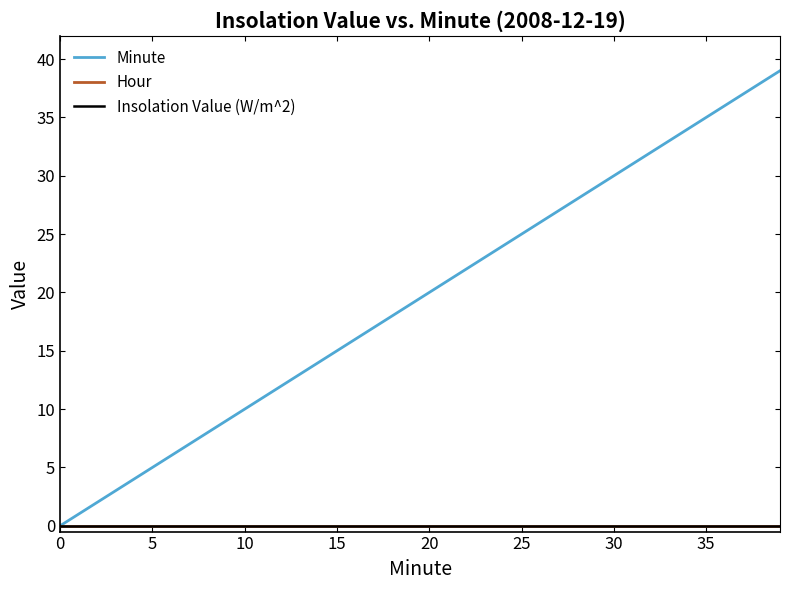

Rank the series by their maximum value, from lowest to highest.

Hour, Insolation Value (W/m^2), Minute